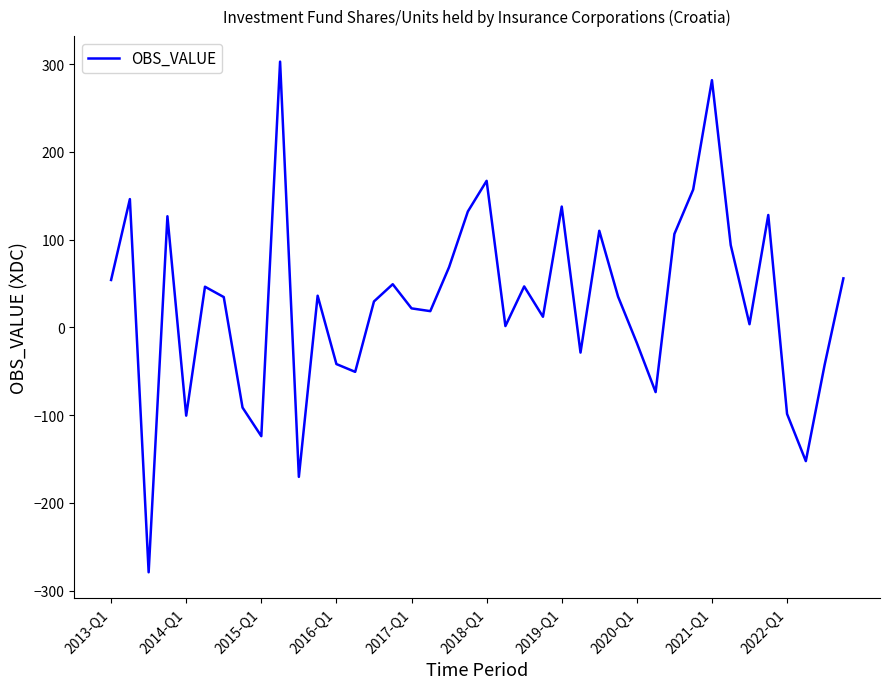

What is the difference between the maximum and minimum values?

582.1